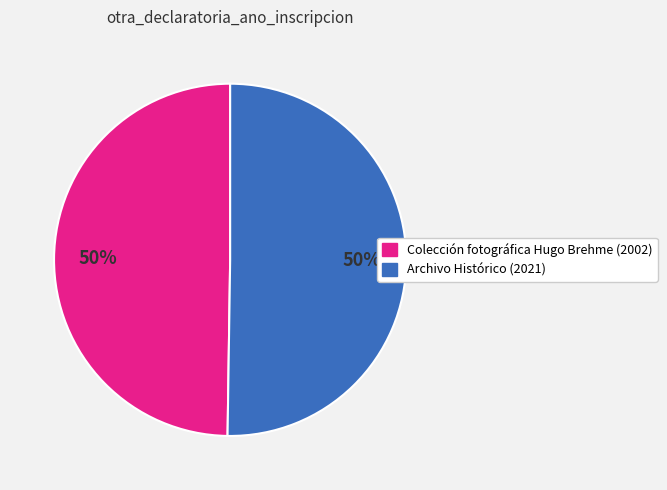

What is the ratio of the value at Archivo Histórico (2021) to the value at Colección fotográfica Hugo Brehme (2002)?

1.0